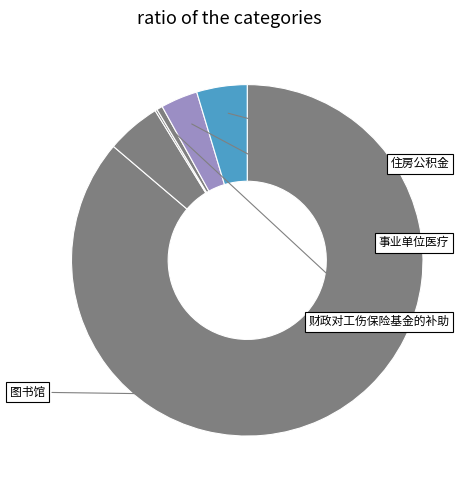

How many slices are in this pie chart?

6